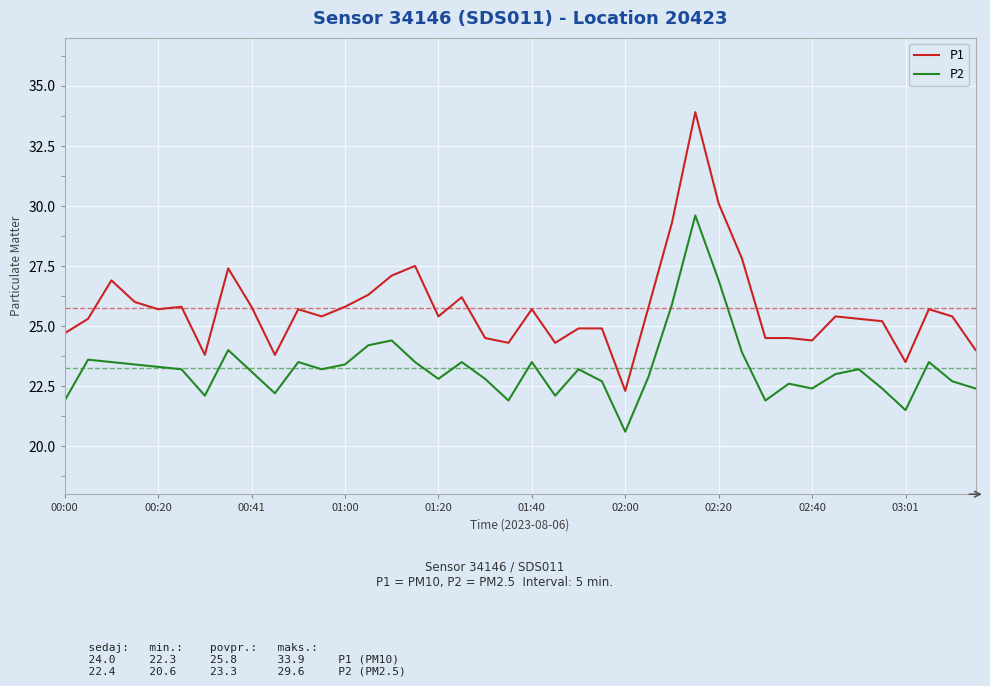

Which series has the largest total across all categories?

P1